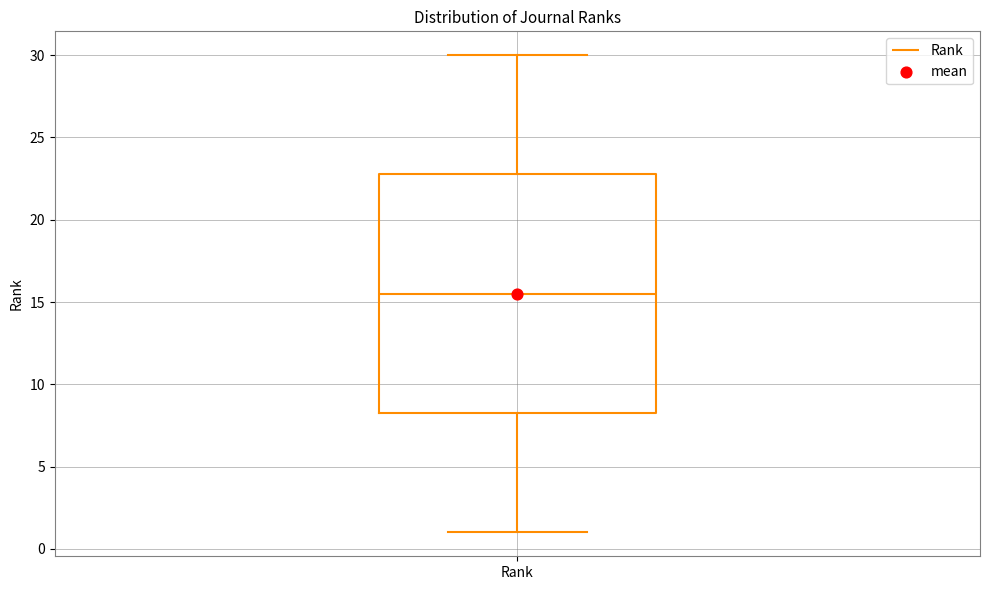

Read this box plot against the y-axis: the position of the median line, the range covered by the box, and the ends of both whiskers. The values are not printed on the chart, so give them approximately, as read against the axis.

median 15.5, box 8.5 to 23.0, whiskers 1.0 to 30.0